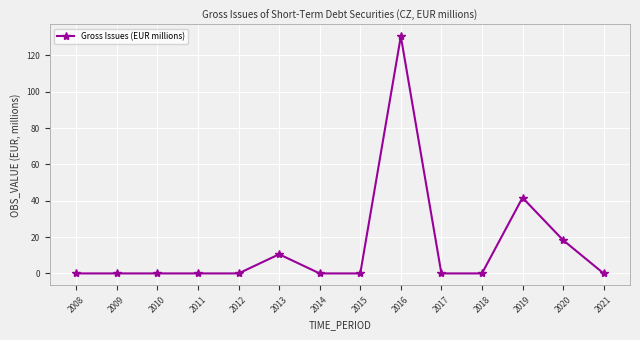

Which category has the highest value across all series?

2016